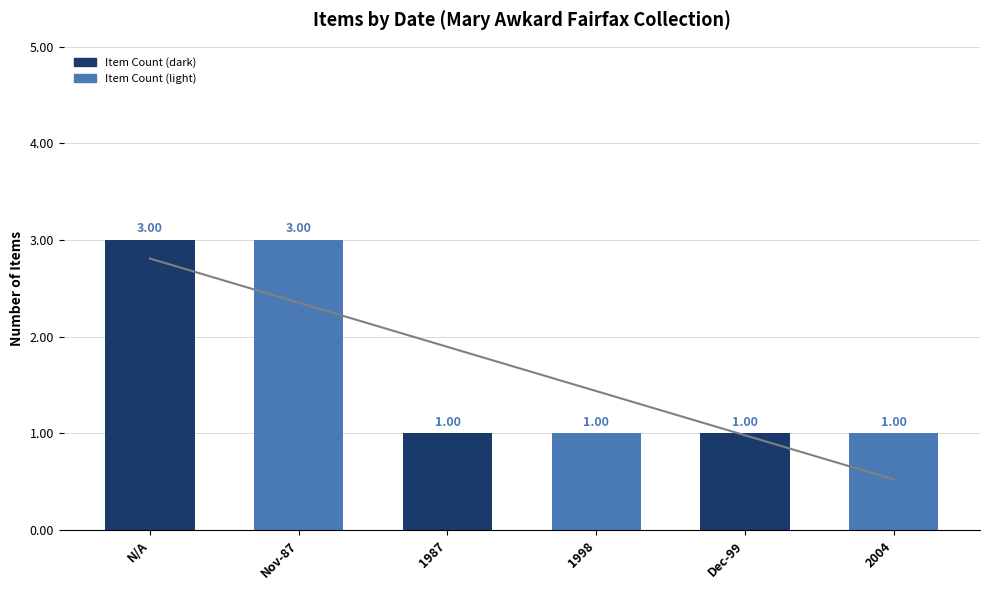

What is the value of the 2nd bar from the left?

3